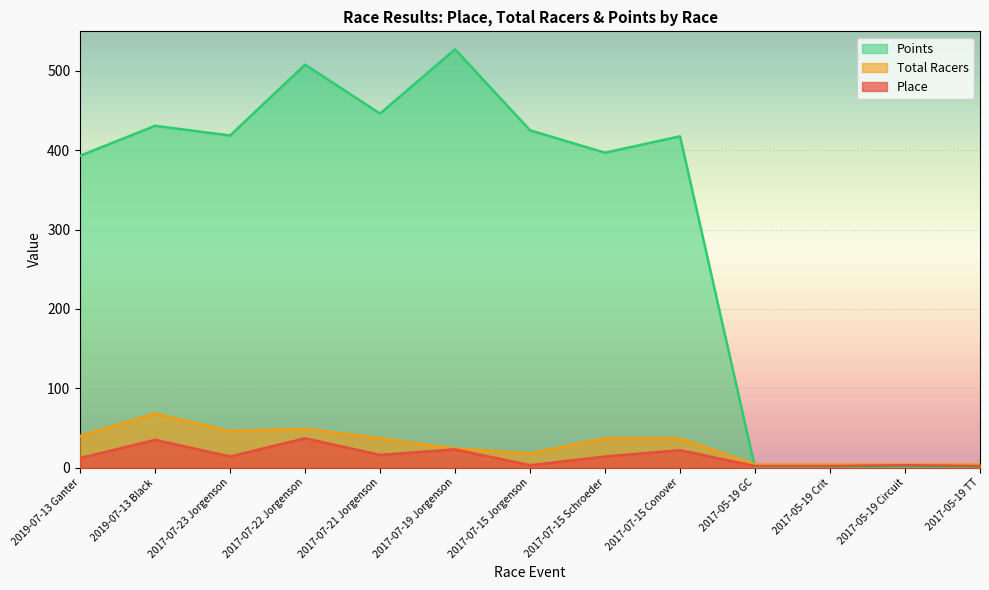

What is the average value of the Points series?

304.9